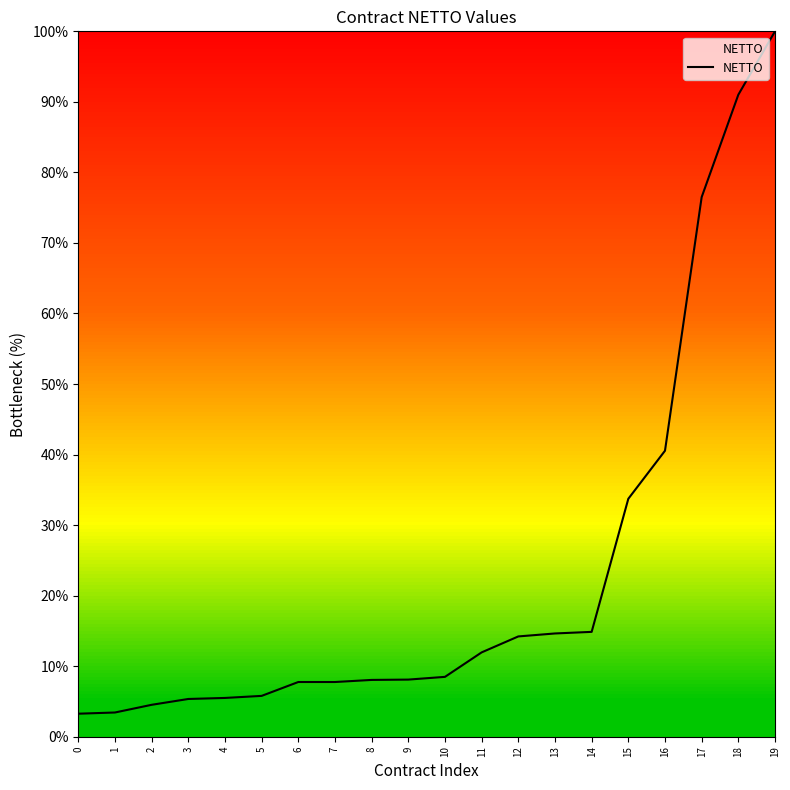

What is the change in value from 2 to 7?

+3.2